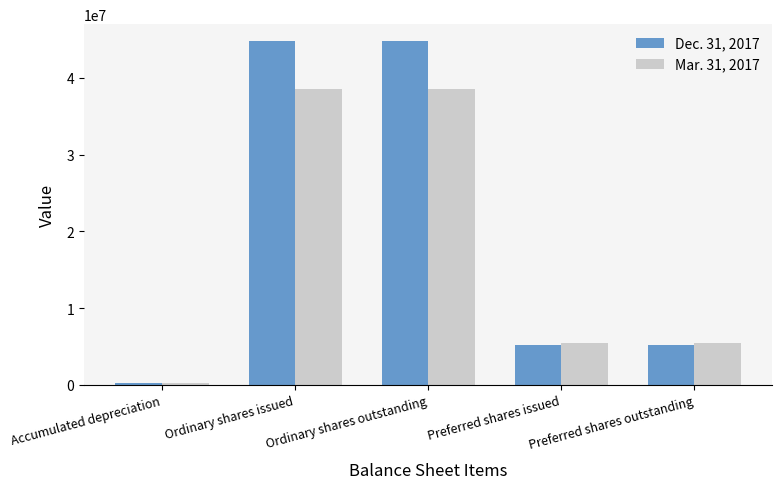

List the series in order of their peak value, highest first.

Dec. 31, 2017, Mar. 31, 2017